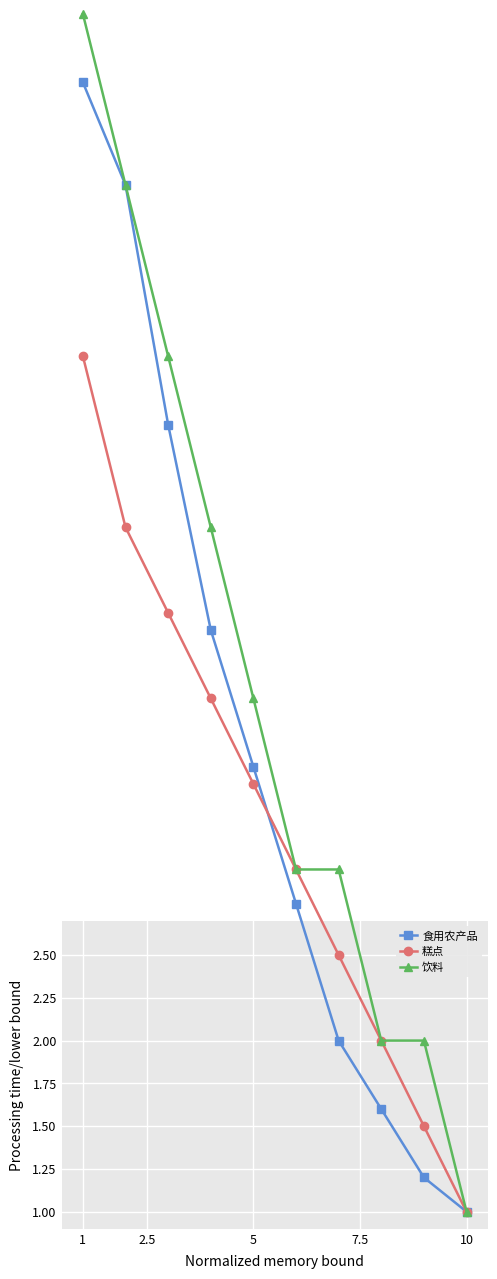

True or false: 饮料 has more than 1 interior local peaks.

False